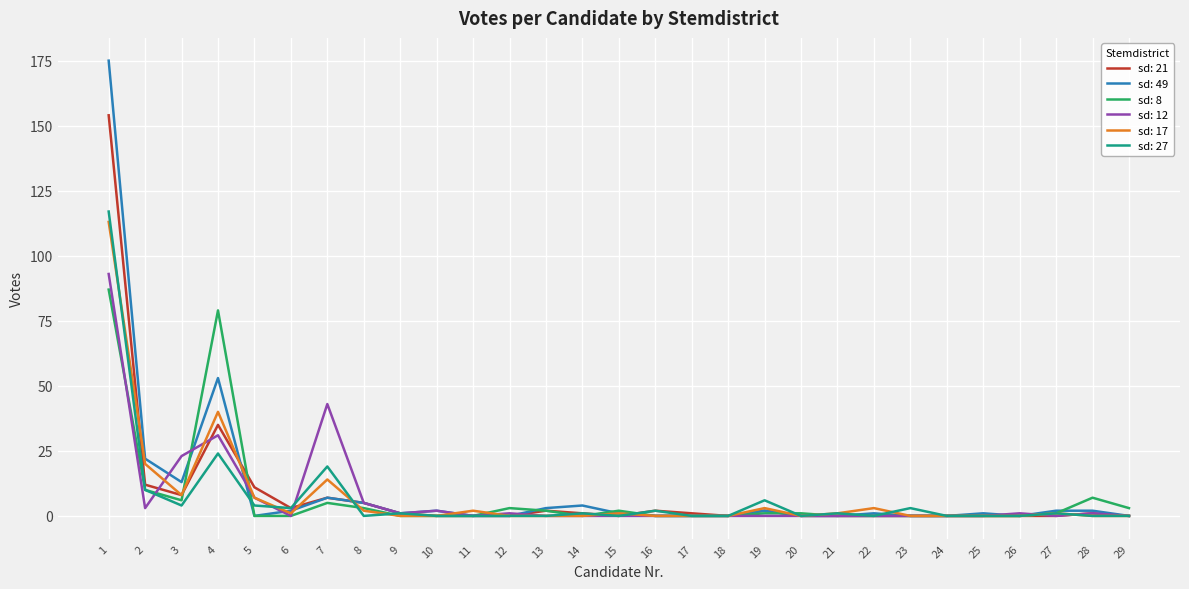

Rank the series by their maximum value, from lowest to highest.

sd: 8, sd: 12, sd: 17, sd: 27, sd: 21, sd: 49